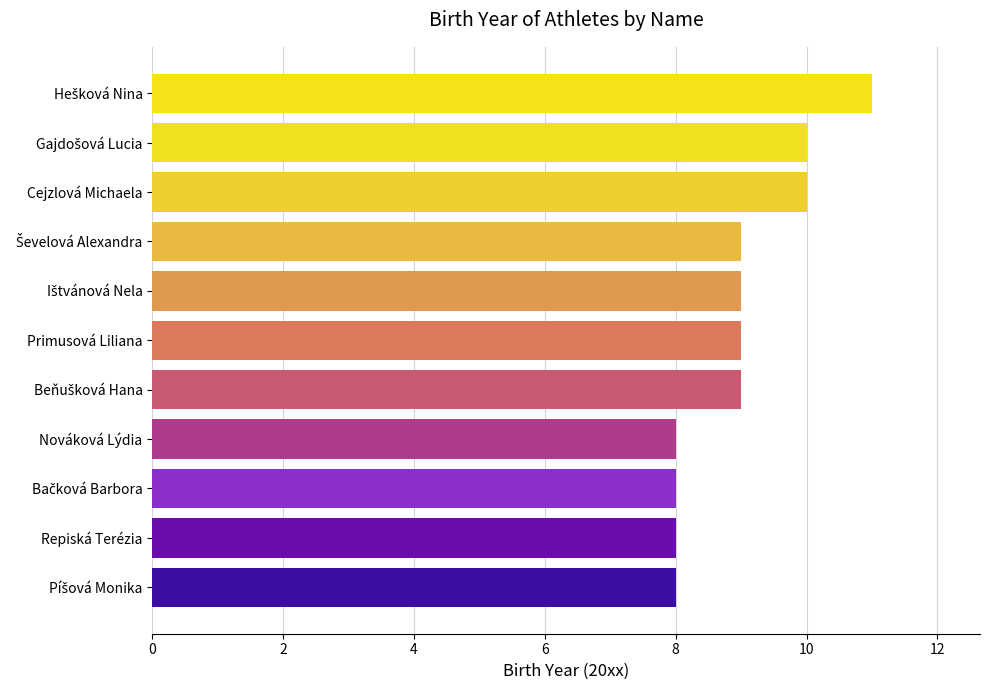

The value at Repiská Terézia is 4. True or false?

False